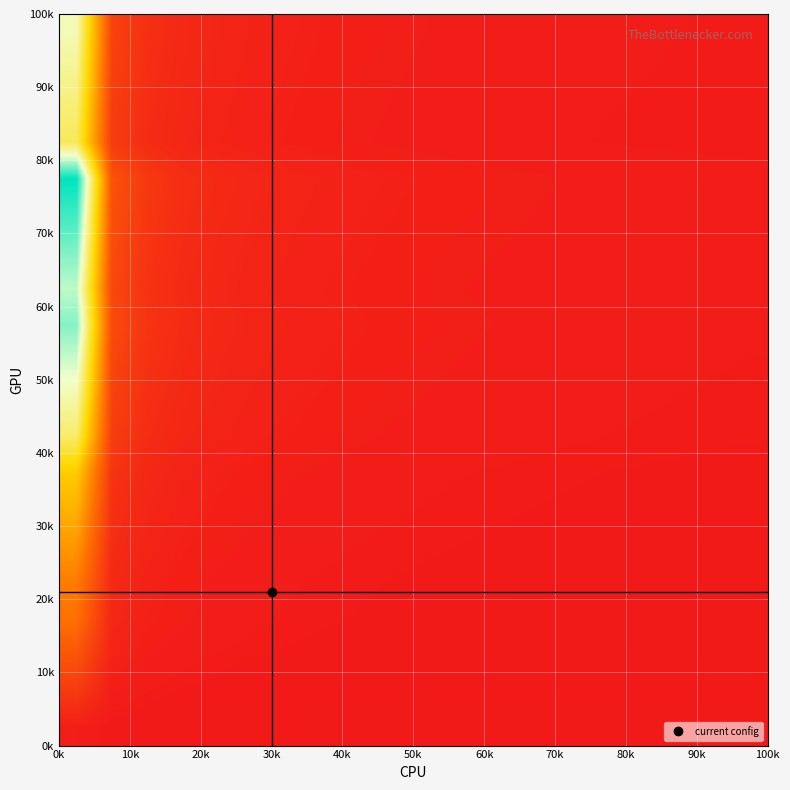

How many distinct data groups are displayed?

20